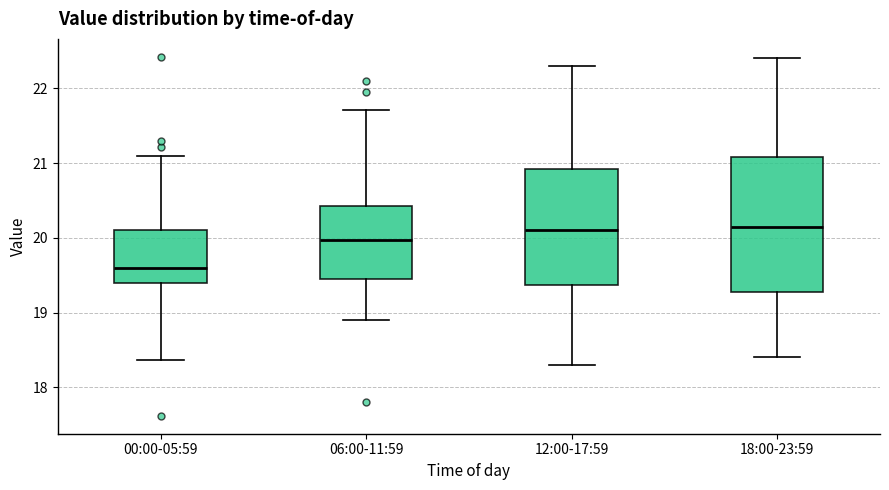

Where does the median line of the box for 12:00-17:59 sit on the y-axis? The values are not printed on the chart, so give them approximately, as read against the axis.

20.1